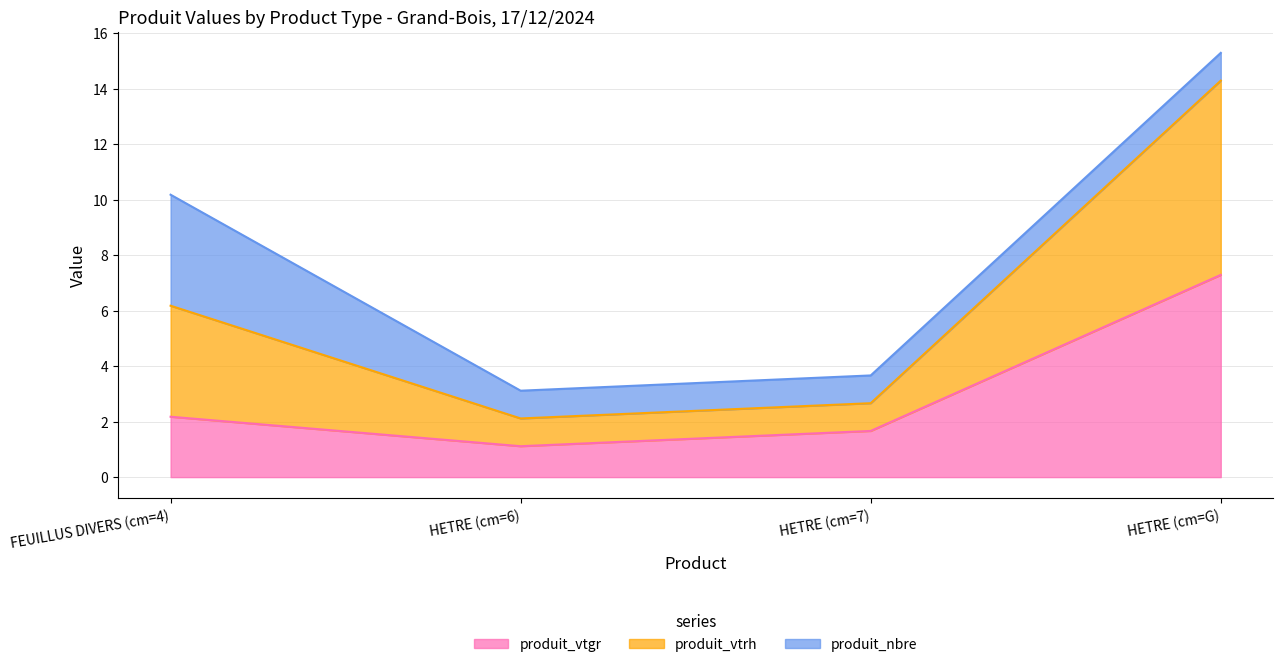

True or false: produit_vtrh and produit_vtgr intersect in this chart.

False